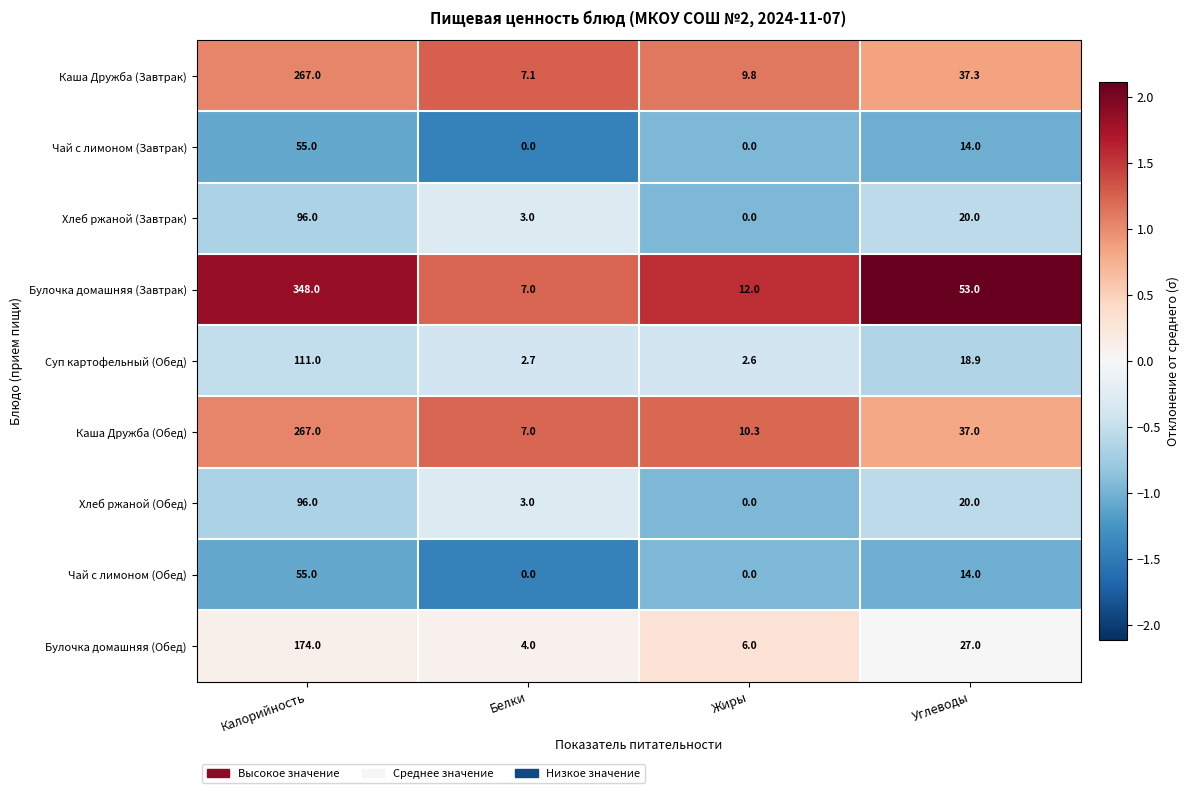

Which series has the largest range (max minus min)?

Булочка домашняя (Завтрак)